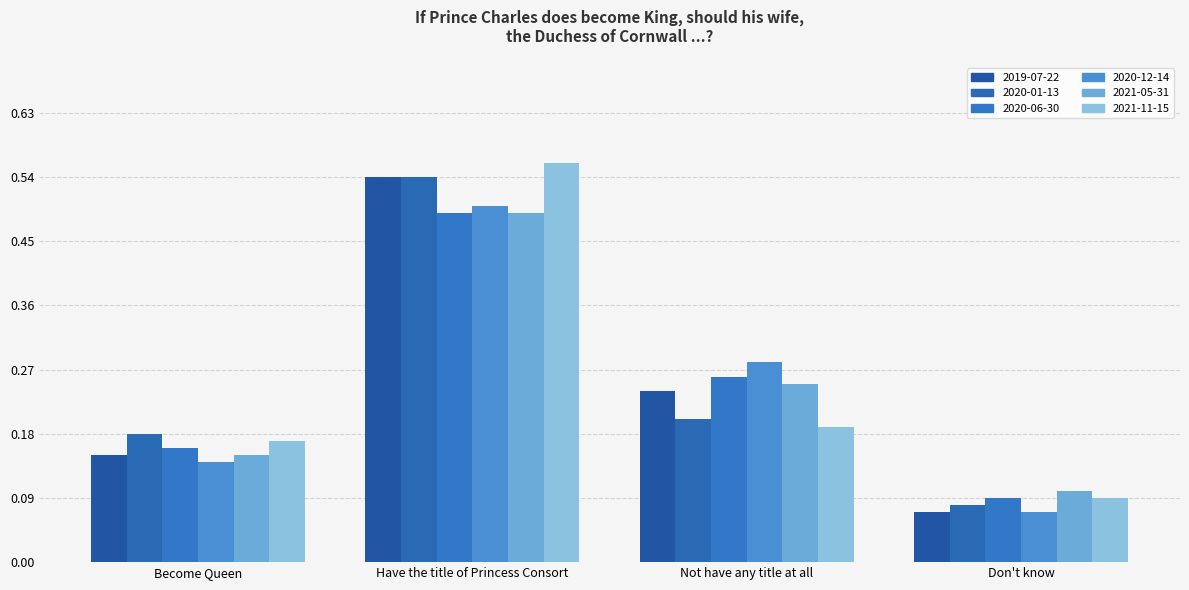

Is it true that 2021-11-15 equals 0.6 at Have the title of Princess Consort?

True